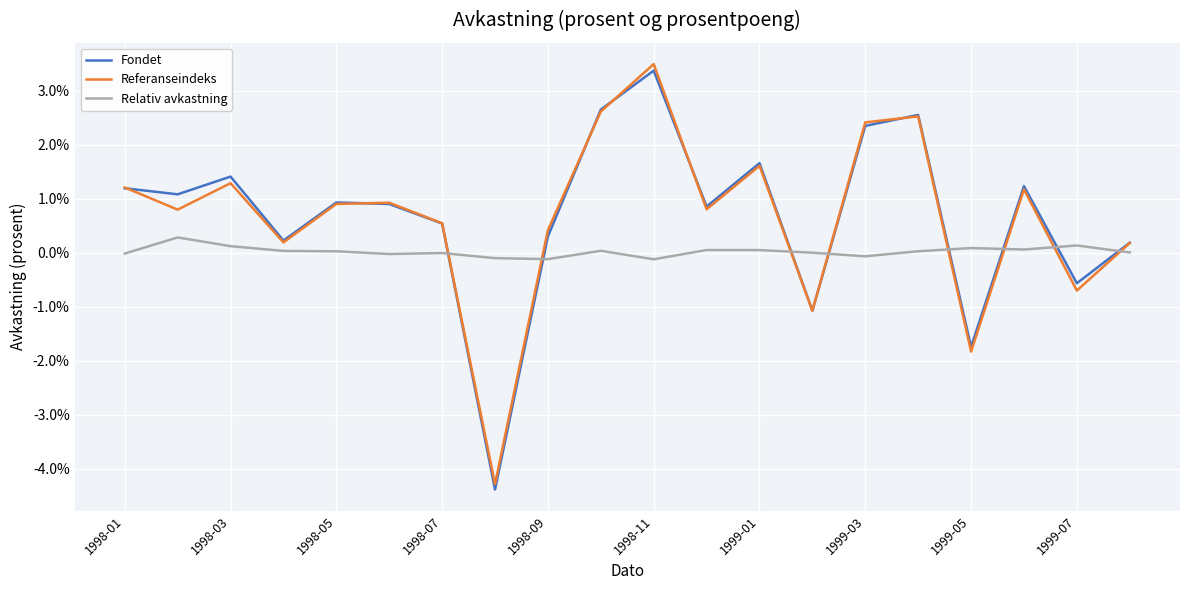

Which series has the widest spread of values?

Referanseindeks